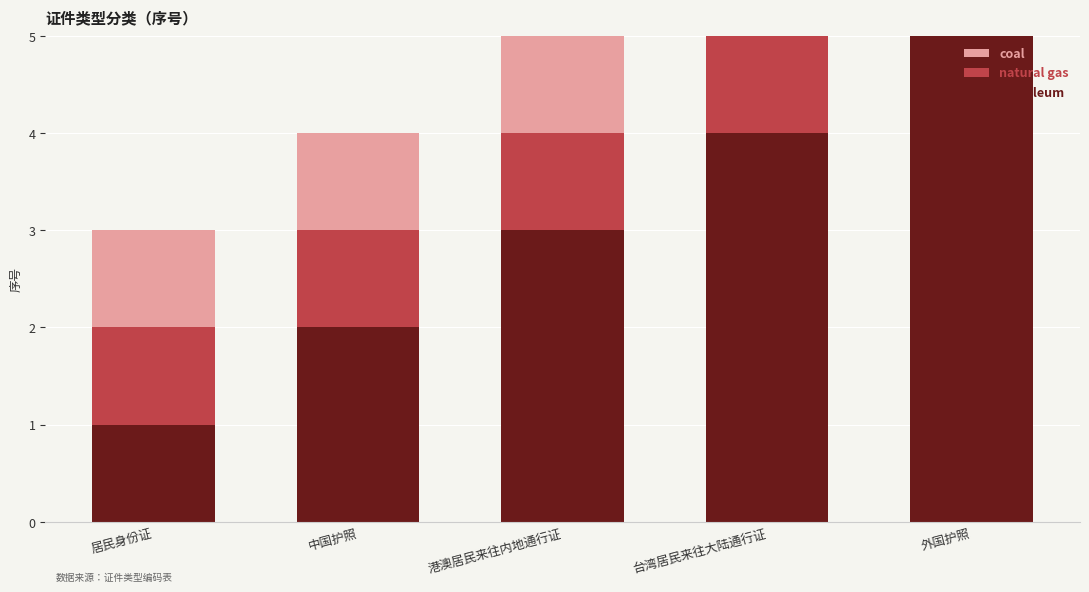

What is the greatest value displayed?

5